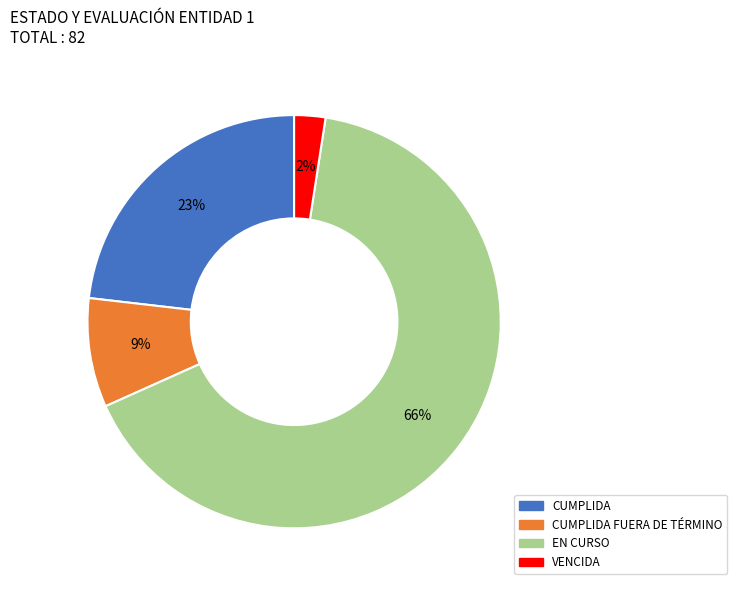

To the nearest percent, what is the average slice percentage?

25%